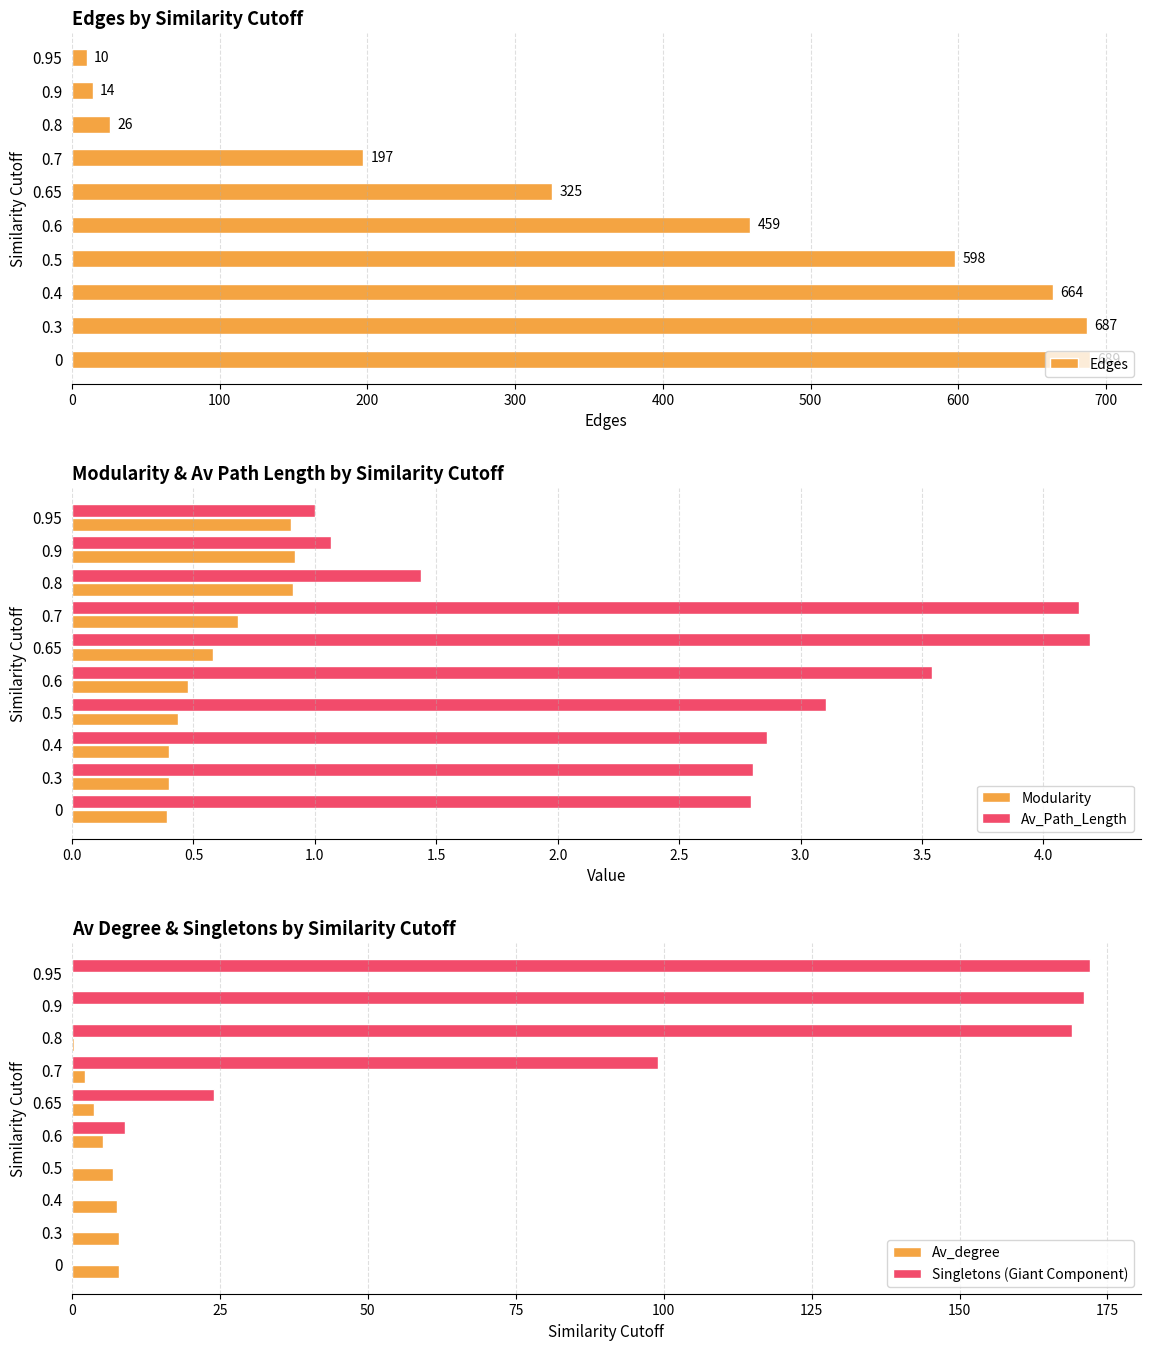

How many positive values does the Singletons (Giant Component) series have?

6